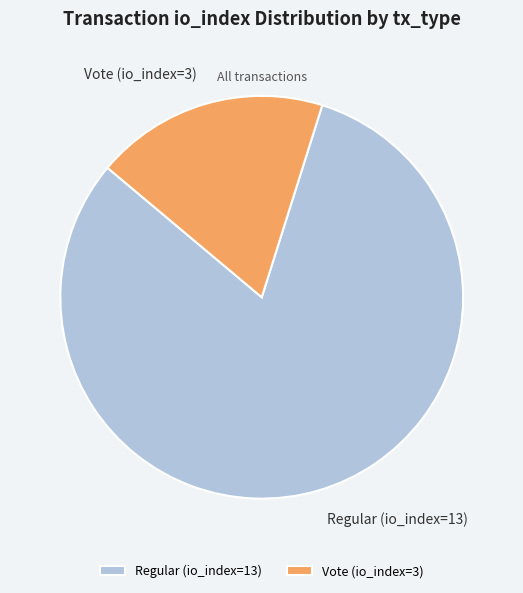

Is it true that Regular (io_index=13) is 67% of the pie?

False